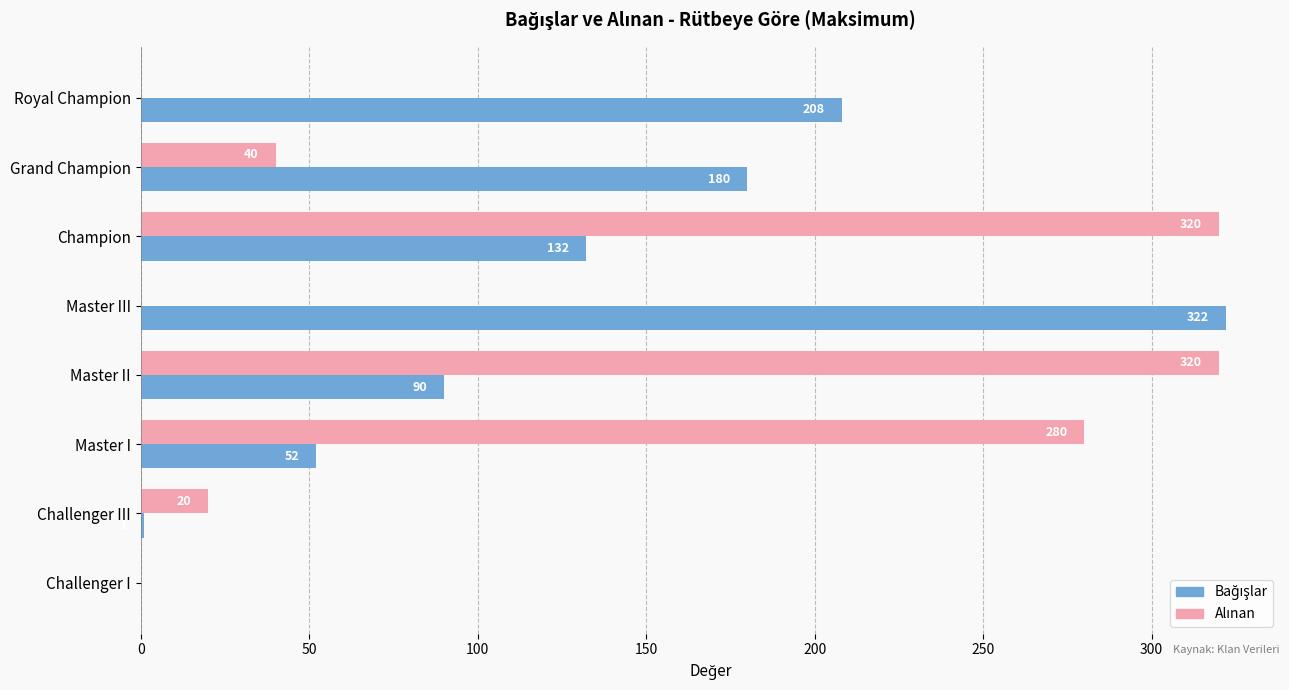

At which category is the sum across all series the highest?

Champion